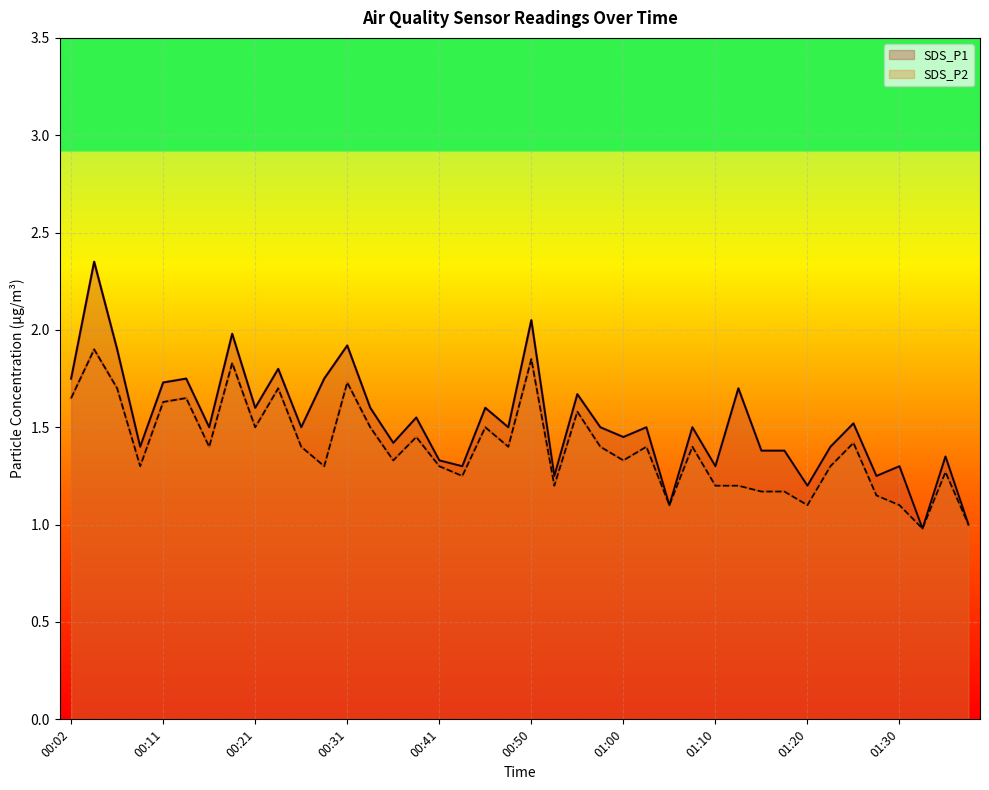

Which series has the largest total across all categories?

SDS_P1